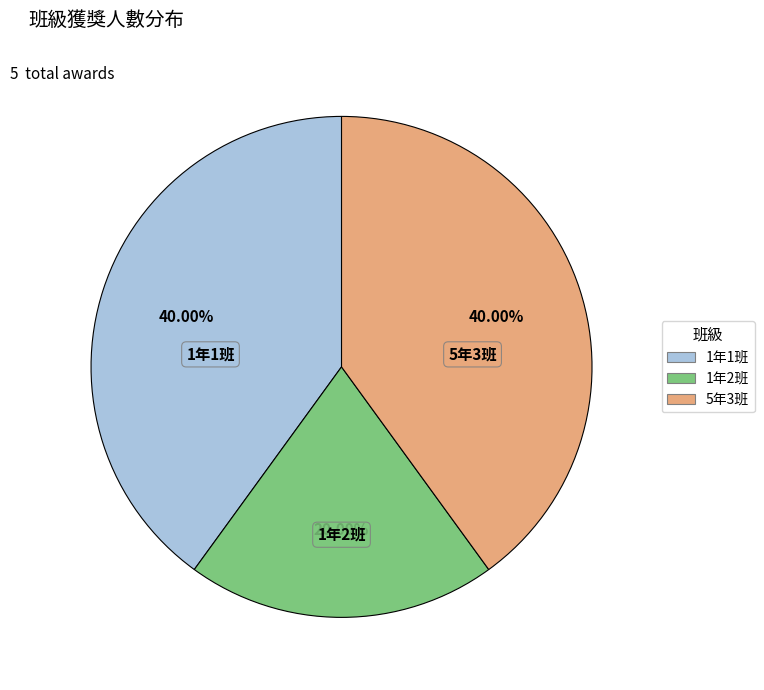

Is there a majority slice in this chart?

No